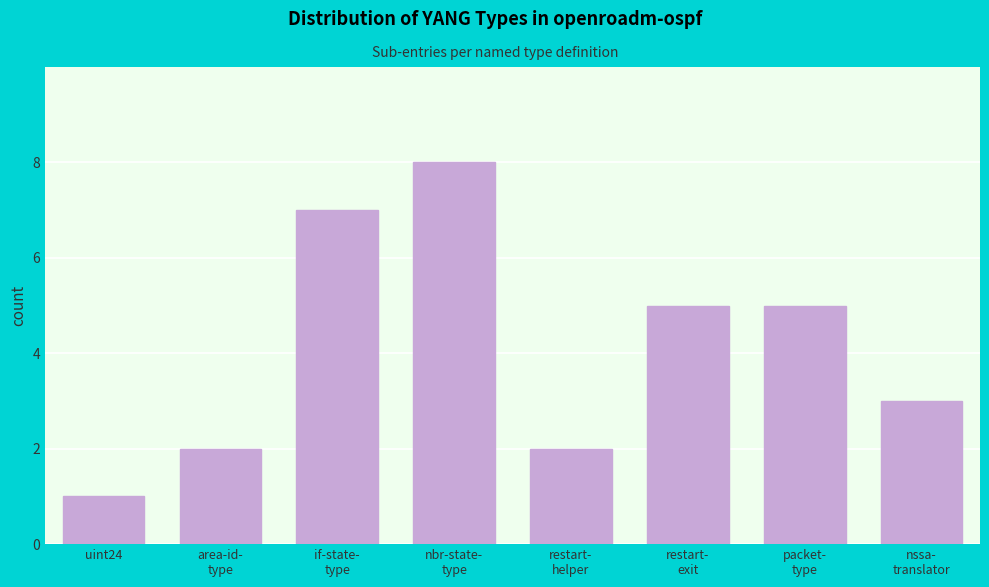

Reading right to left, what are all the values shown in this chart?

3	5	5	2	8	7	2	1